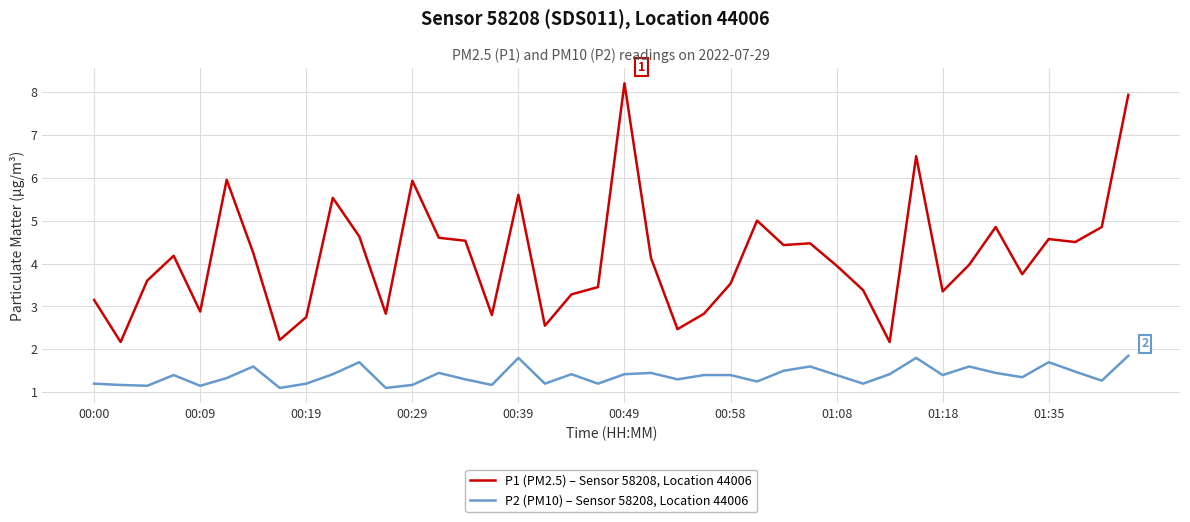

List the series in order of their overall mean, highest first.

P1 (PM2.5) – Sensor 58208, Location 44006, P2 (PM10) – Sensor 58208, Location 44006